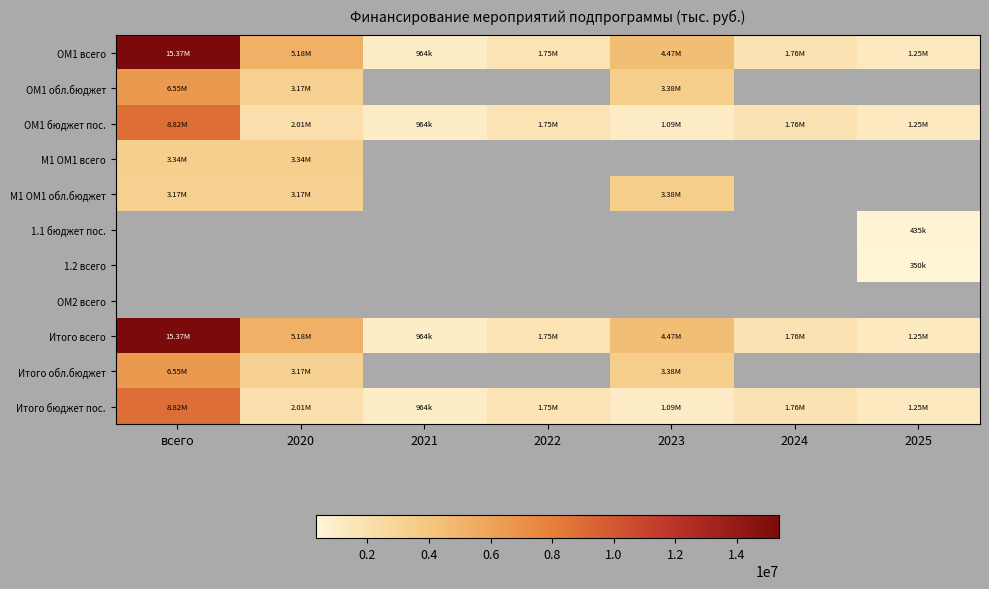

The value of Итого обл.бюджет at всего is 6551879.2. True or false?

True